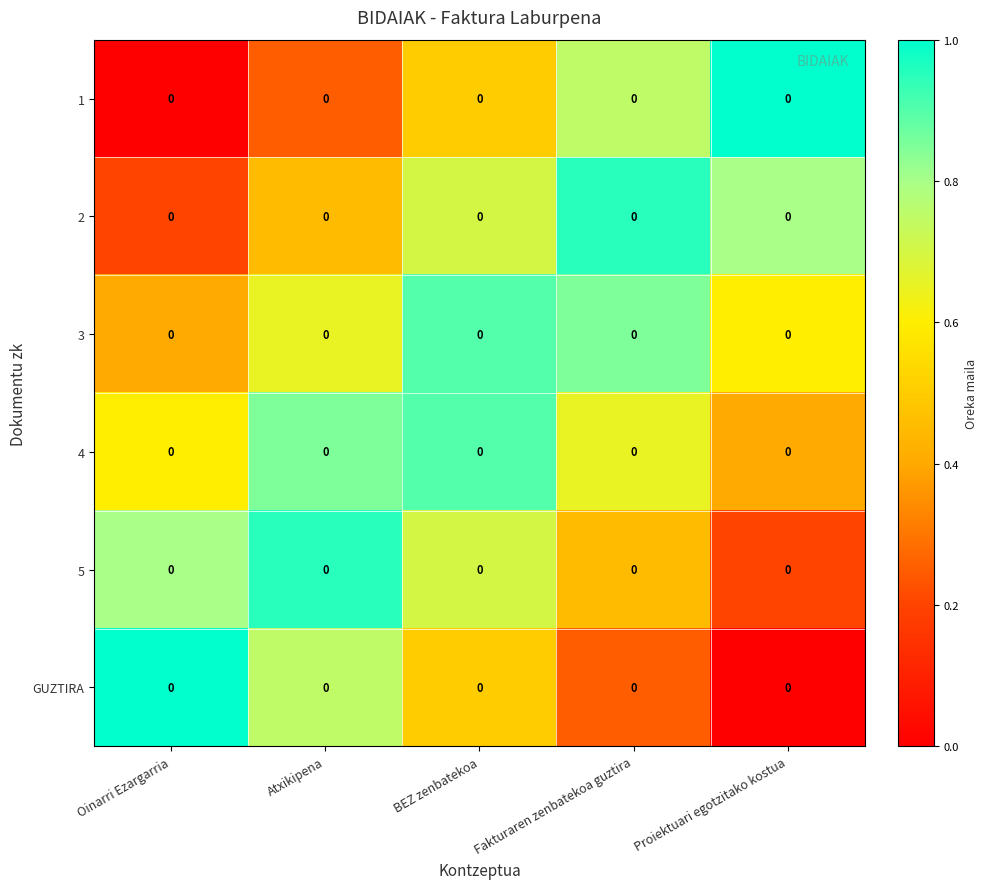

Where is 1 nearest to the value 0?

Oinarri Ezargarria